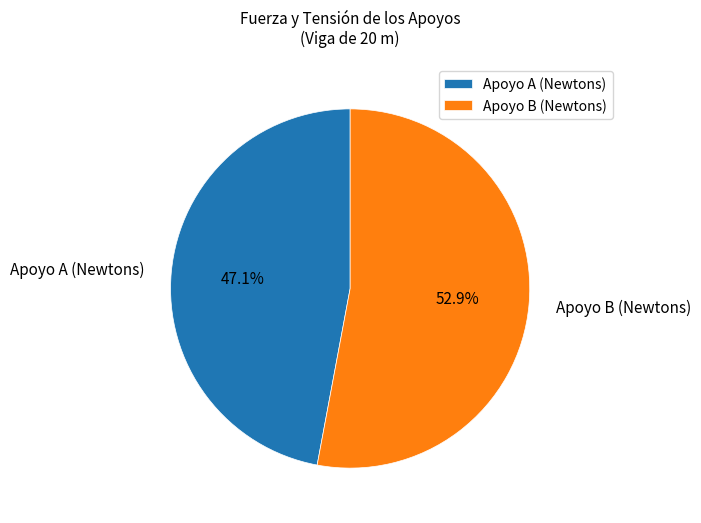

Does Apoyo B (Newtons) account for over 50% of the chart?

Yes